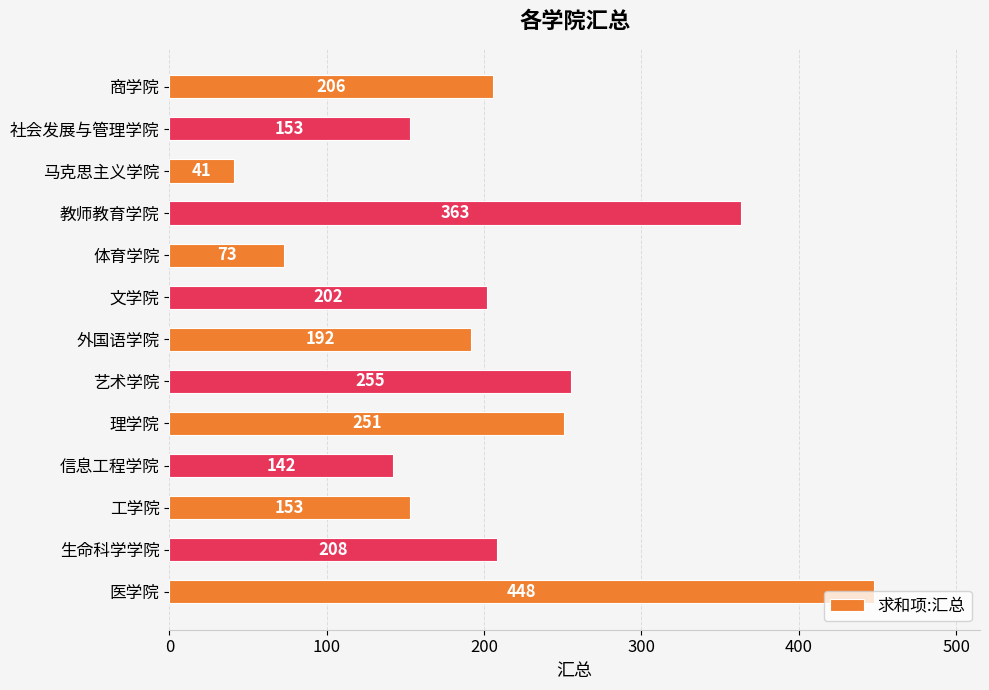

Is it true that the value at 理学院 is 361?

False